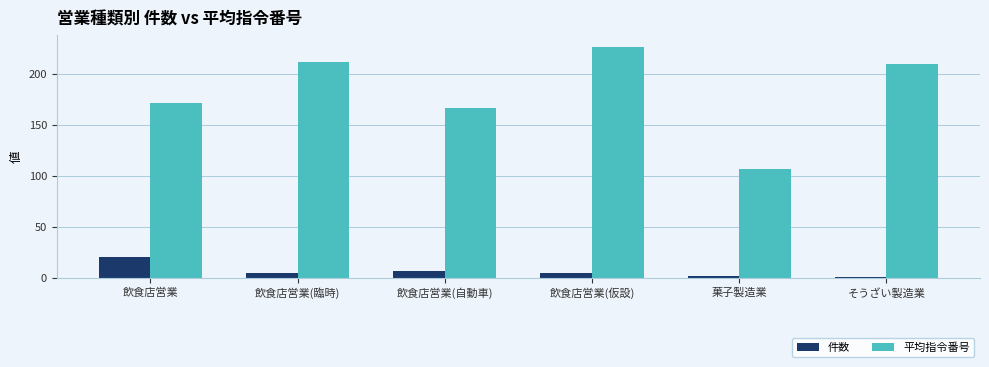

Which series has the largest range (max minus min)?

平均指令番号